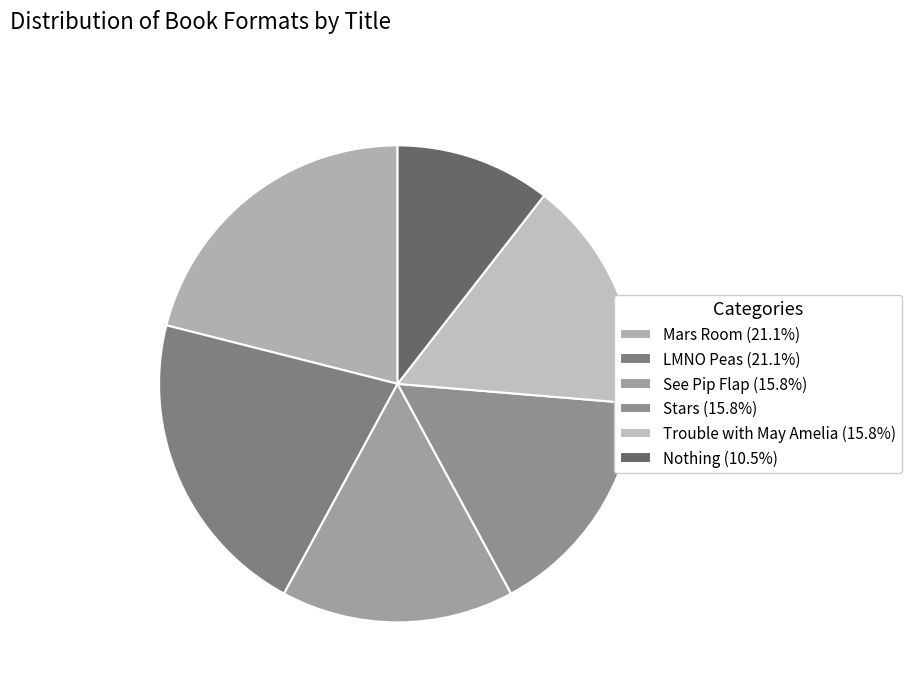

Does See Pip Flap account for over 50% of the chart?

No